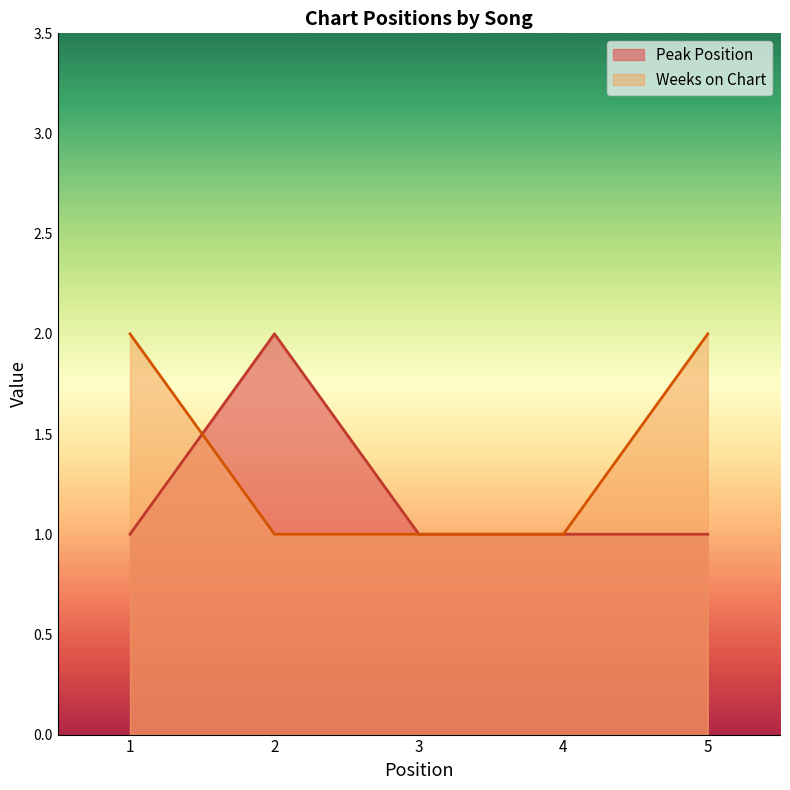

Is it true that Weeks on Chart equals 1 at 3?

True